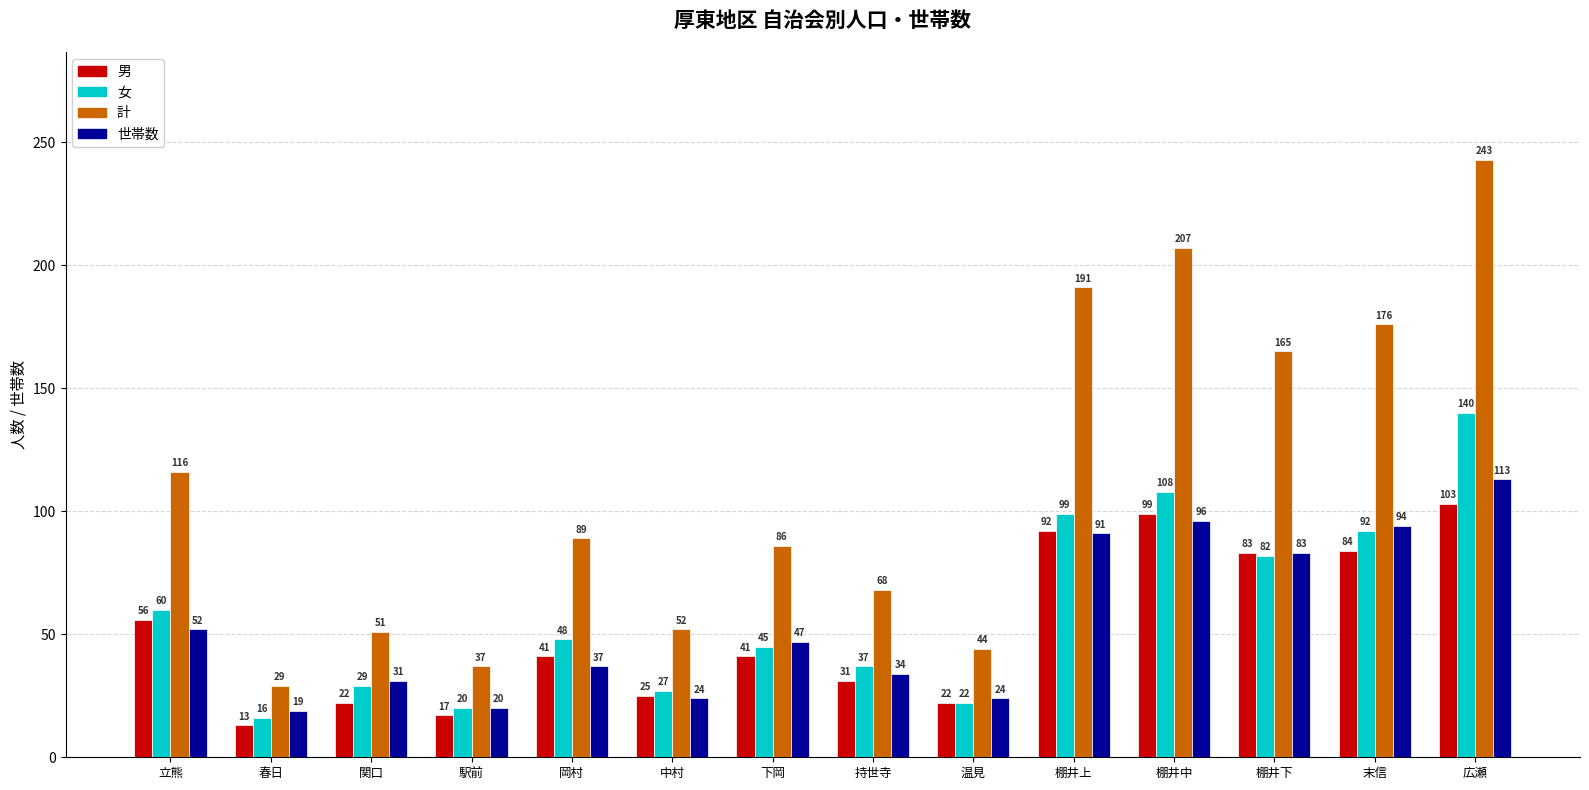

What is the total value across all series at 中村?

128